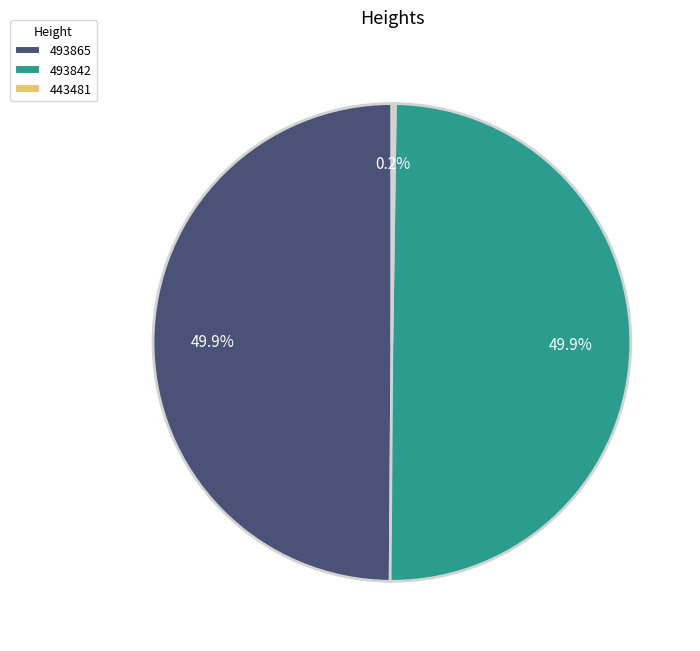

What percentage is NOT represented by 493842?

50.1%